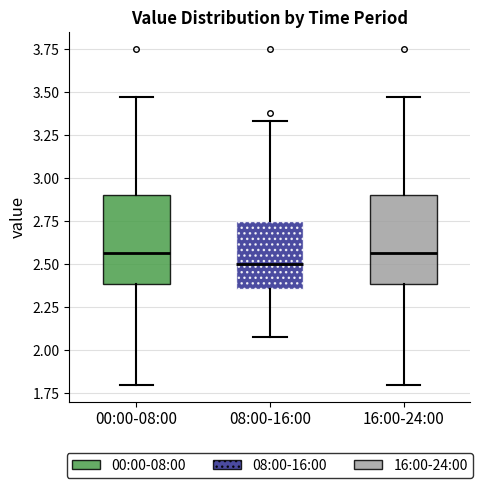

Reading left to right, read every box against the y-axis: the position of its median line, the range the box covers, and the ends of its whiskers. The values are not printed on the chart, so give them approximately, as read against the axis.

00:00-08:00: median 2.55, box 2.40 to 2.90, whiskers 1.80 to 3.45
08:00-16:00: median 2.50, box 2.35 to 2.75, whiskers 2.10 to 3.35
16:00-24:00: median 2.55, box 2.40 to 2.90, whiskers 1.80 to 3.45